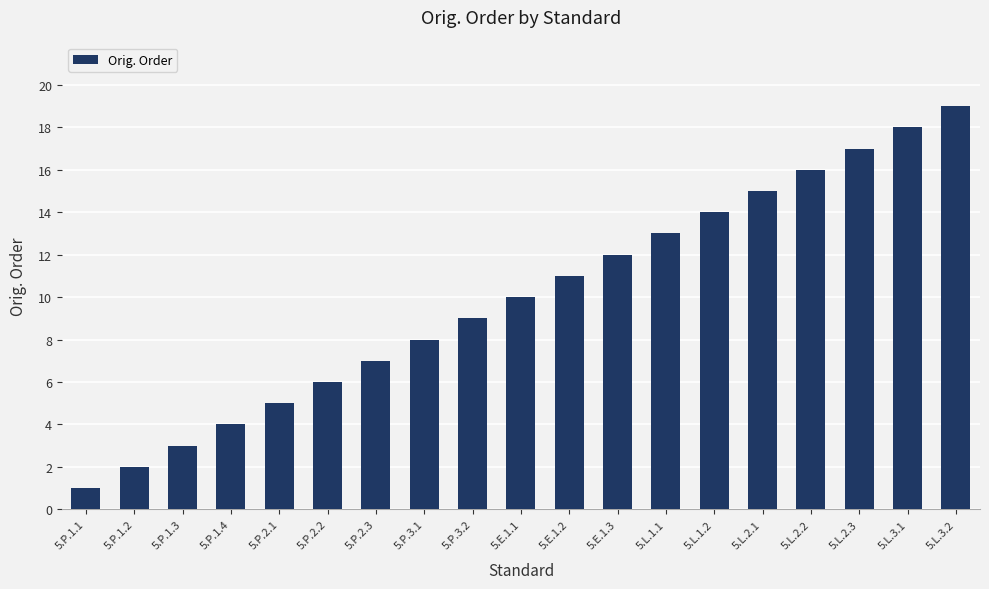

What is the greatest value displayed?

19